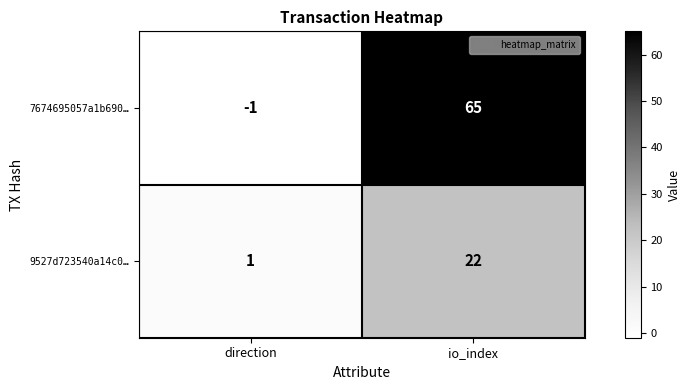

How many series are shown in this chart?

2